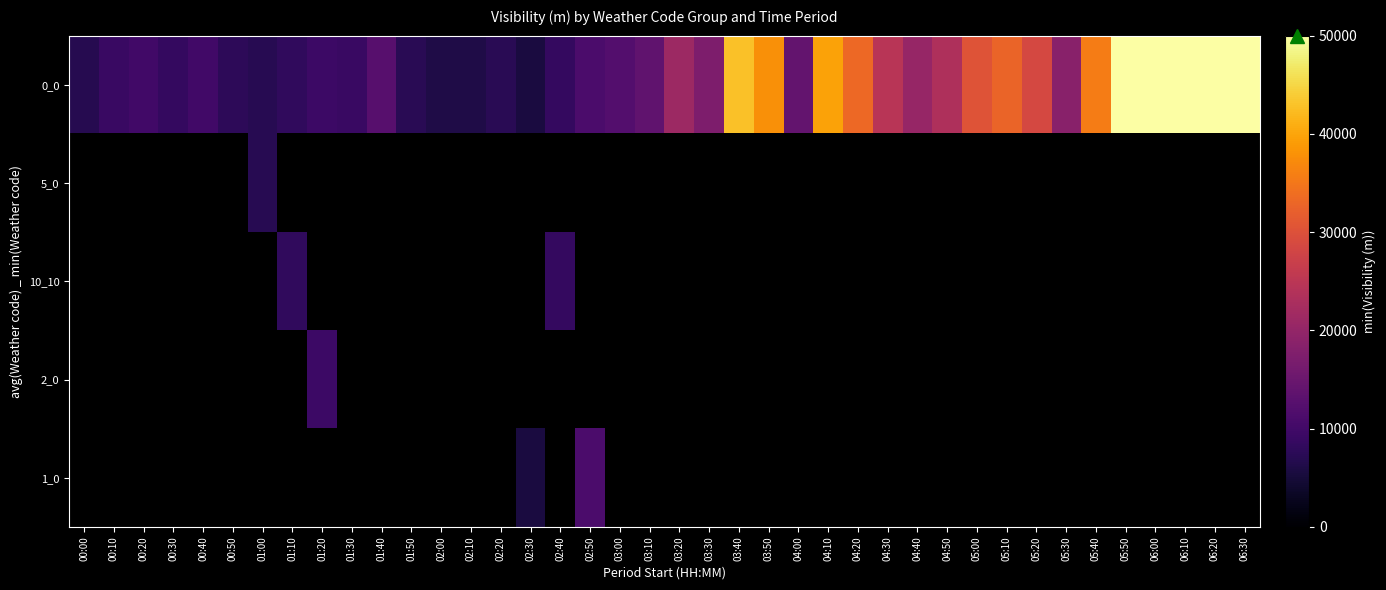

What is the smallest value displayed?

5517.0